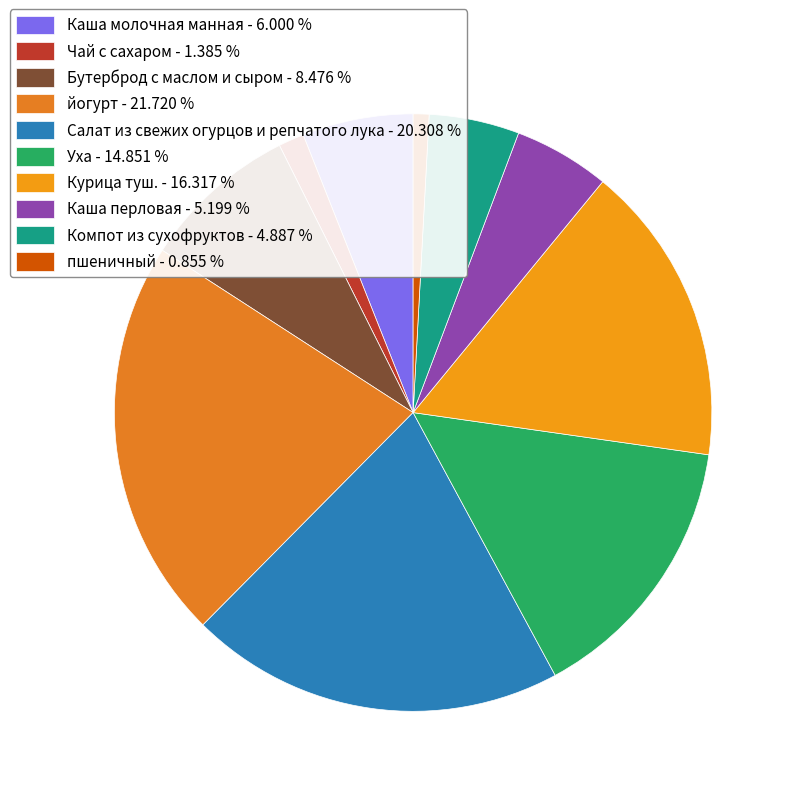

To the nearest percent, what is the average slice percentage?

10%